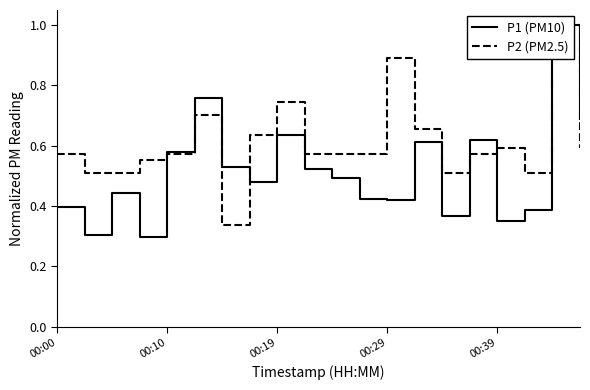

List the series in order of their peak value, highest first.

P1 (PM10), P2 (PM2.5)